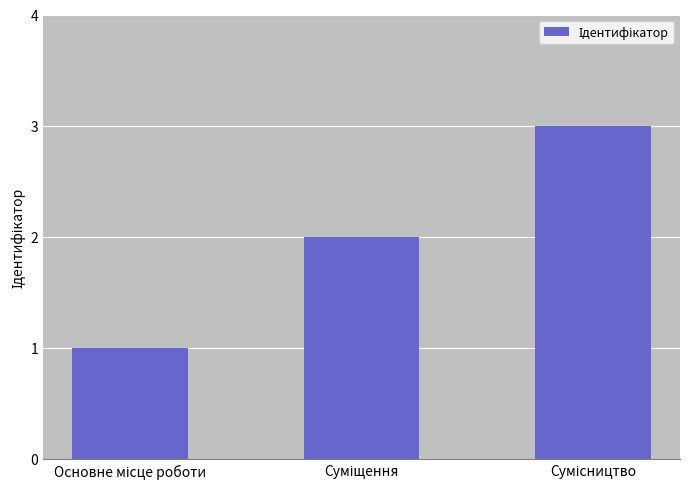

What is the maximum value shown in the chart?

3